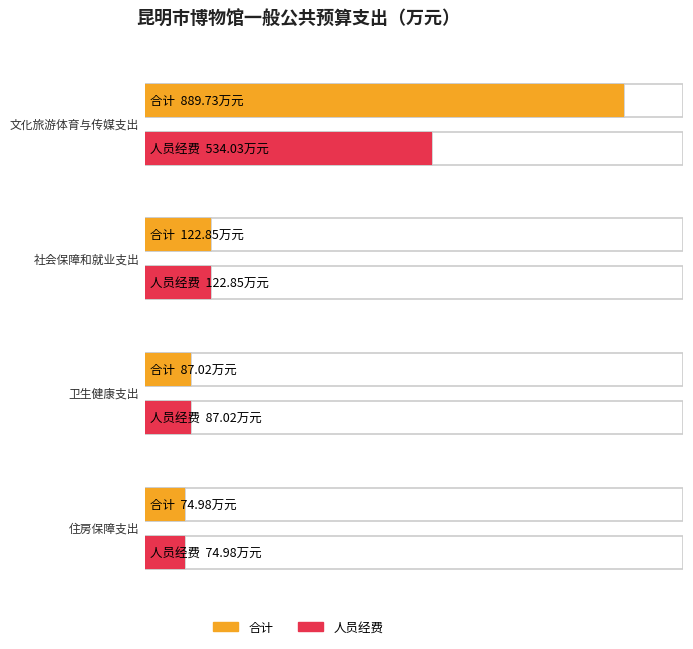

Reading left to right, what are all the values shown in this chart?

合计: 文化旅游体育与传媒支出=889.7	社会保障和就业支出=122.8	卫生健康支出=87.0	住房保障支出=75.0
人员经费: 文化旅游体育与传媒支出=534.0	社会保障和就业支出=122.8	卫生健康支出=87.0	住房保障支出=75.0